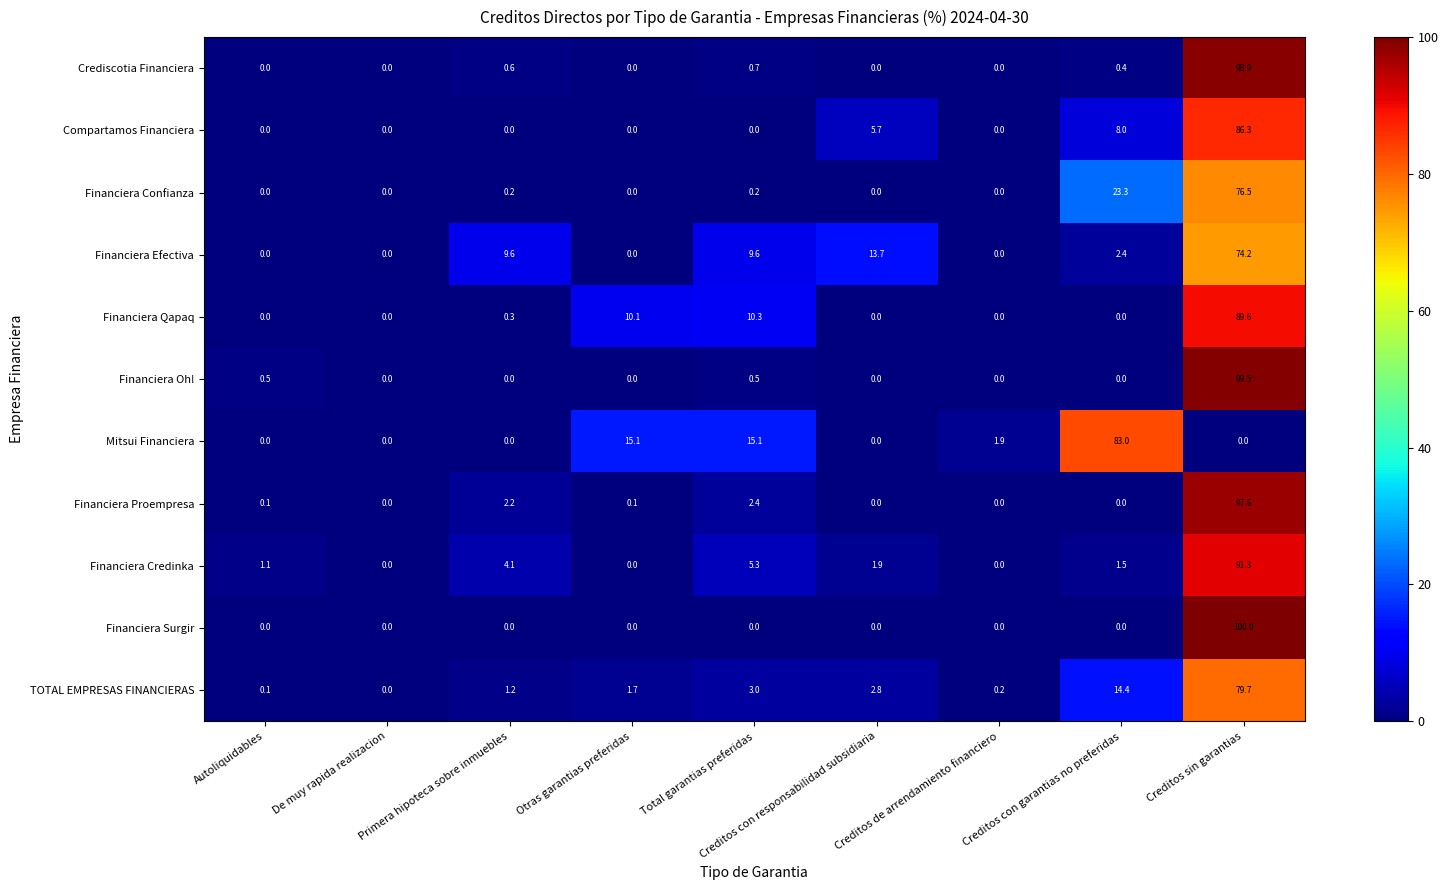

True or false: Financiera Credinka has a value of 0.3 at Autoliquidables.

False